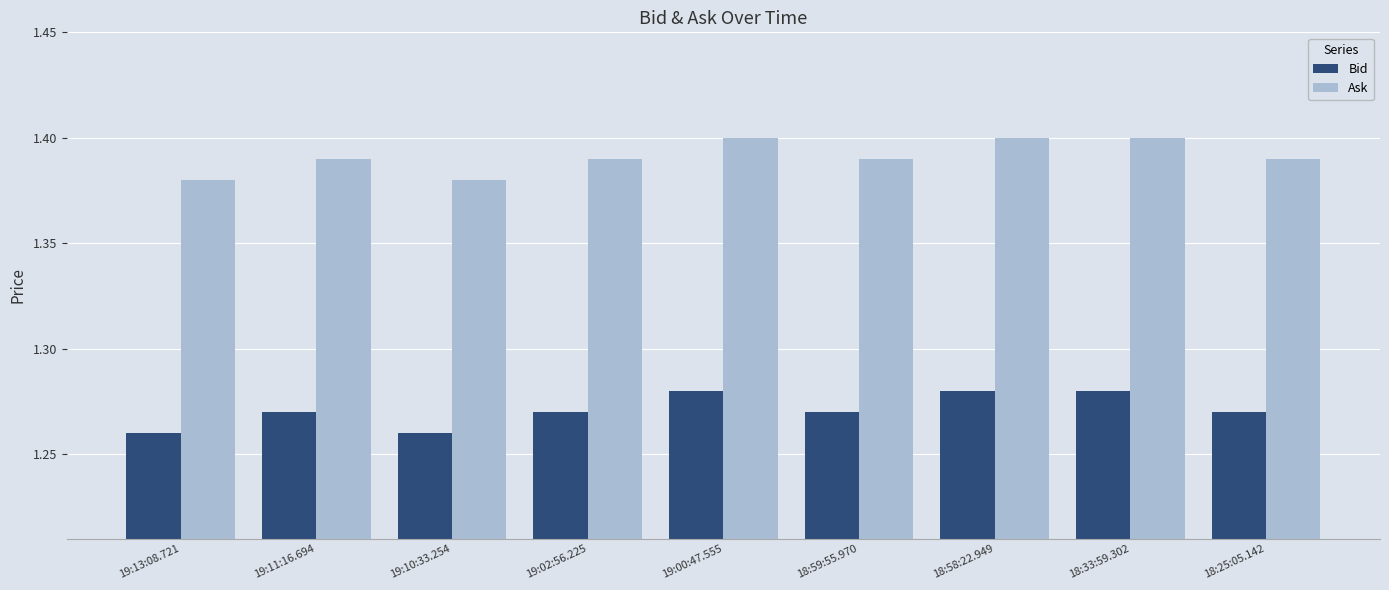

Is the value of Bid at 19:11:16.694 greater than the value of Ask at 19:10:33.254?

No